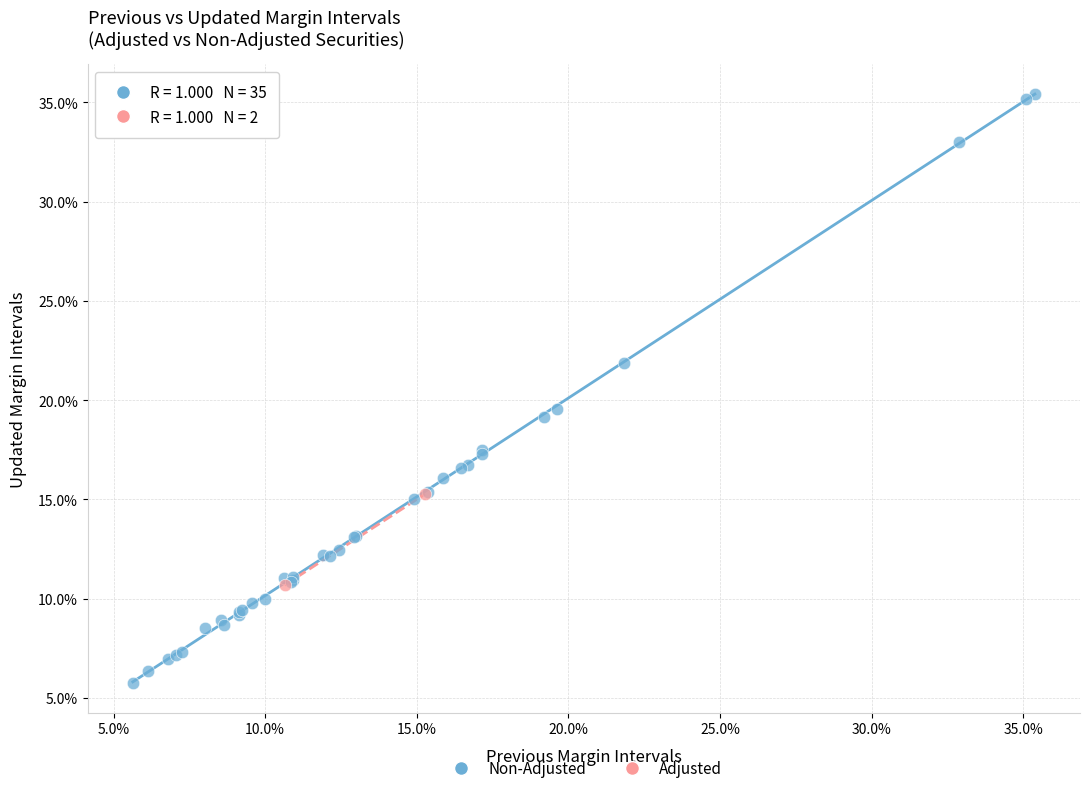

Which series has the largest Y range (max minus min)?

Non-Adjusted